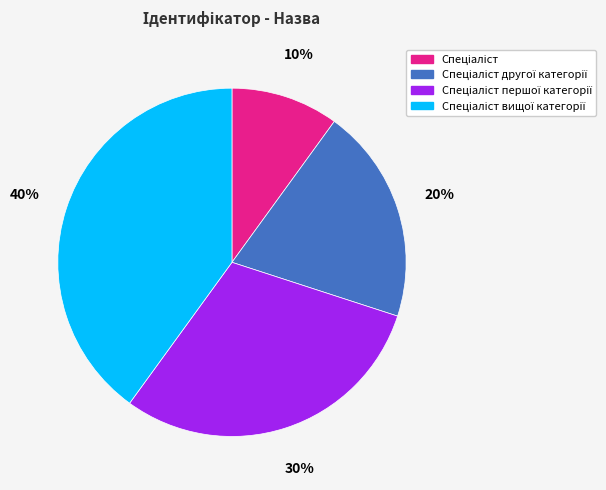

To the nearest percent, what is the average slice percentage?

25%